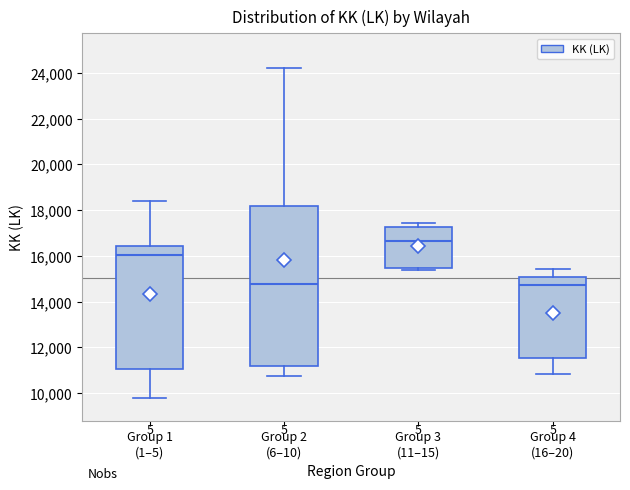

Reading left to right, transcribe this box plot: for each box, give where its median line is, the range the box spans, and where its two whiskers end, as read against the y-axis. The values are not printed on the chart, so give them approximately, as read against the axis.

Group 1 (1–5): median 16000, box 11000 to 16400, whiskers 9800 to 18400
Group 2 (6–10): median 14800, box 11200 to 18200, whiskers 10800 to 24200
Group 3 (11–15): median 16600, box 15400 to 17200, whiskers 15400 (just below the box's lower edge) to 17400
Group 4 (16–20): median 14800, box 11600 to 15000, whiskers 10800 to 15400